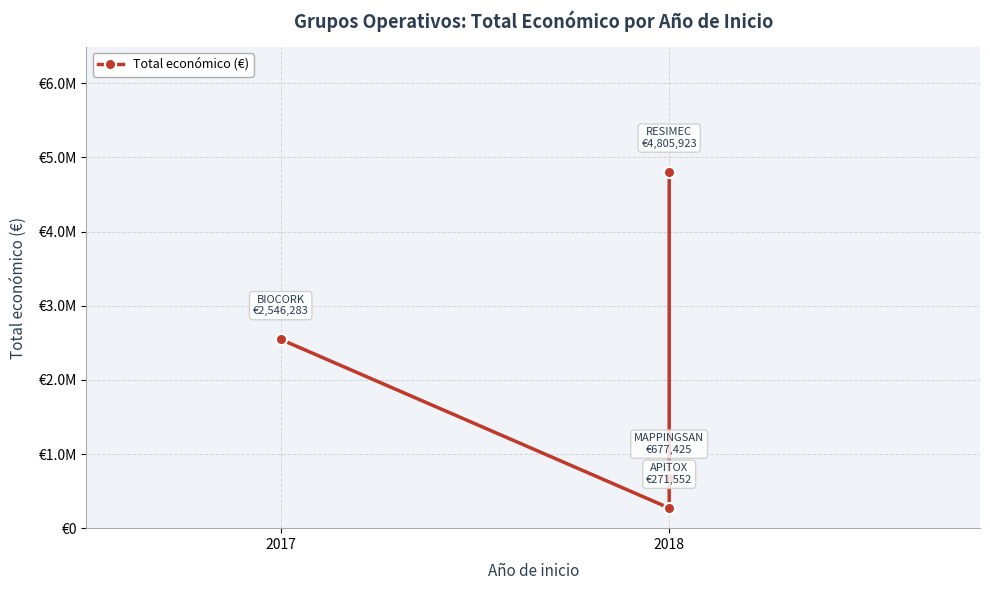

Reading left to right, transcribe all the data shown in this chart.

2546283	271552	677425	4805923